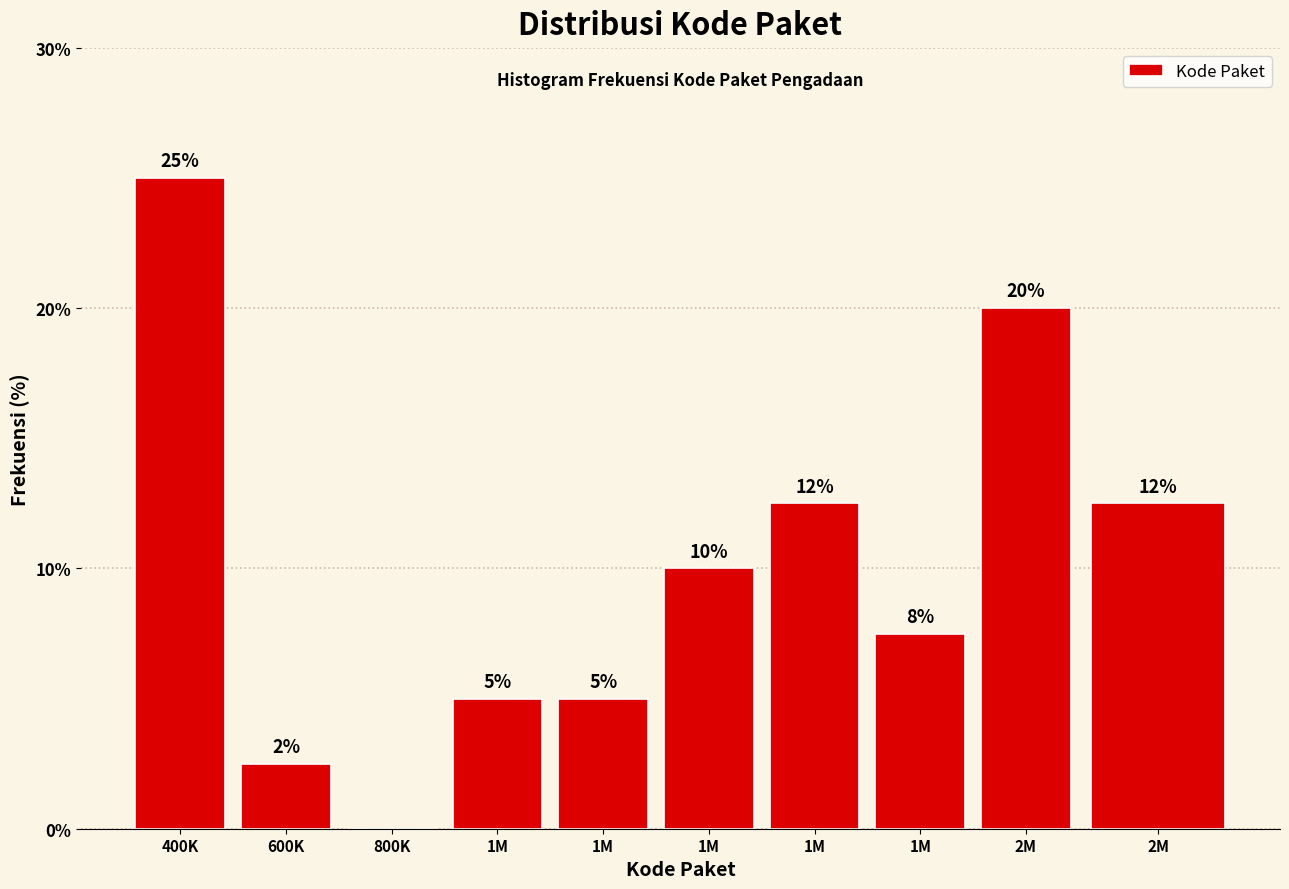

Count the number of data series in this chart.

1